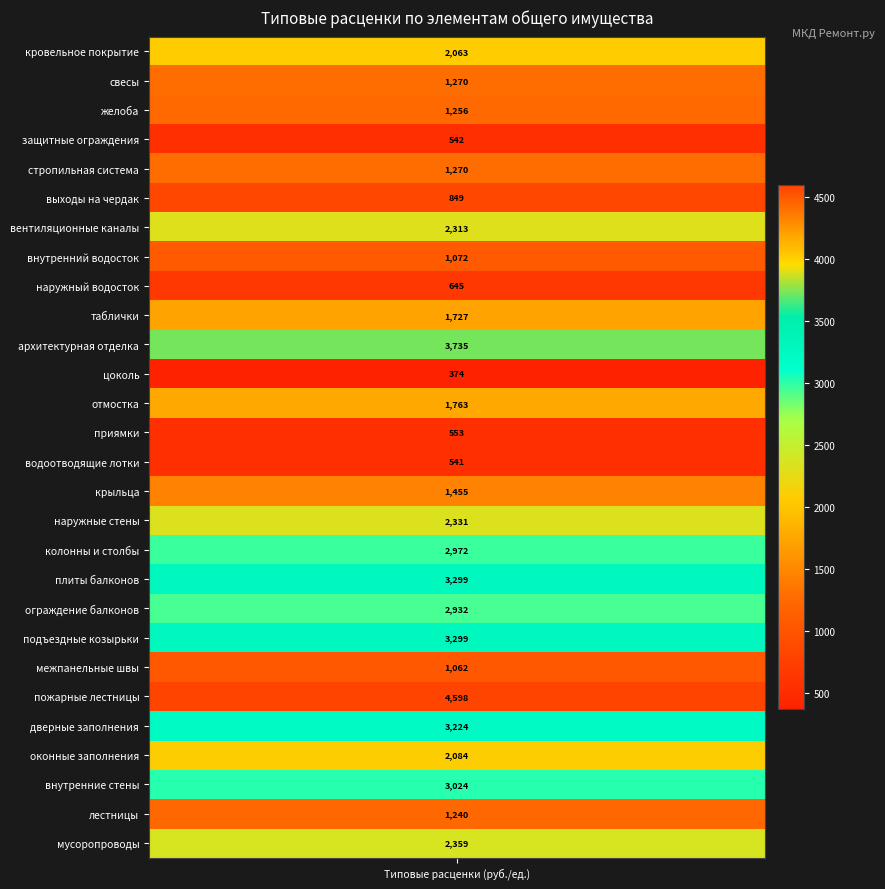

Reading left to right, list all the values displayed in this chart.

2062.8	1269.7	1256.0	542.3	1269.7	848.8	2313.3	1072.5	644.9	1727.4	3735.1	374.2	1763.2	552.6	541.4	1455.0	2331.0	2971.8	3298.8	2931.9	3298.8	1062.1	4597.9	3224.1	2083.7	3024.4	1239.8	2359.2